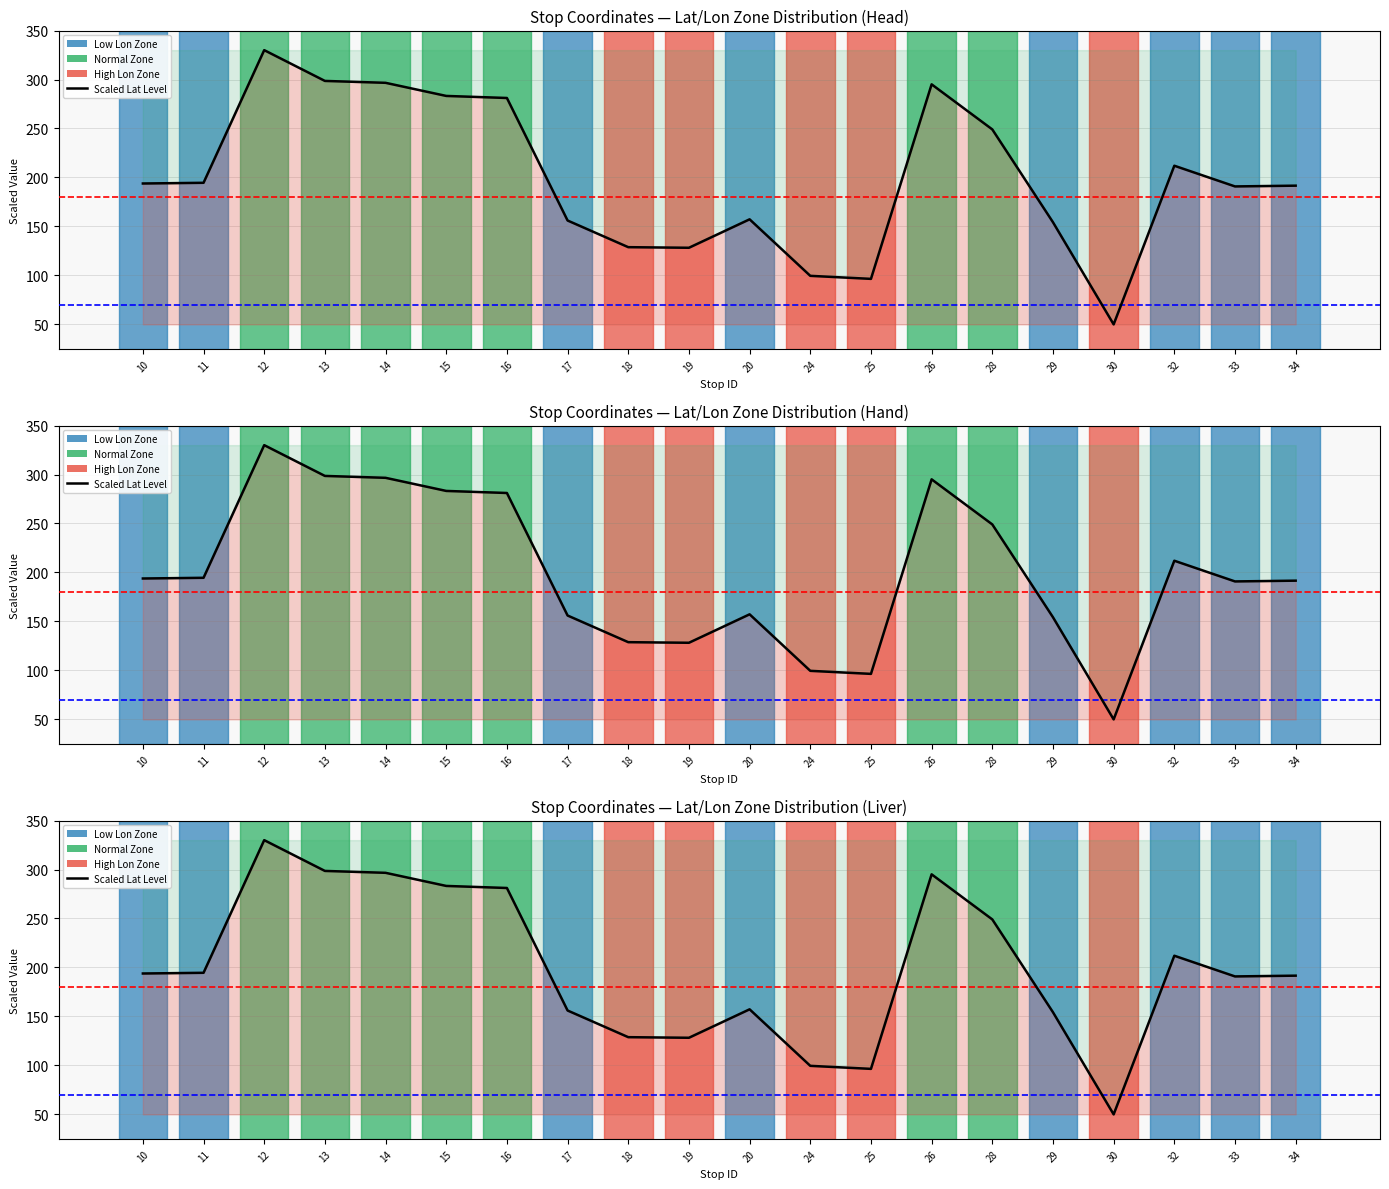

What is the approximate value at 24?

99.6